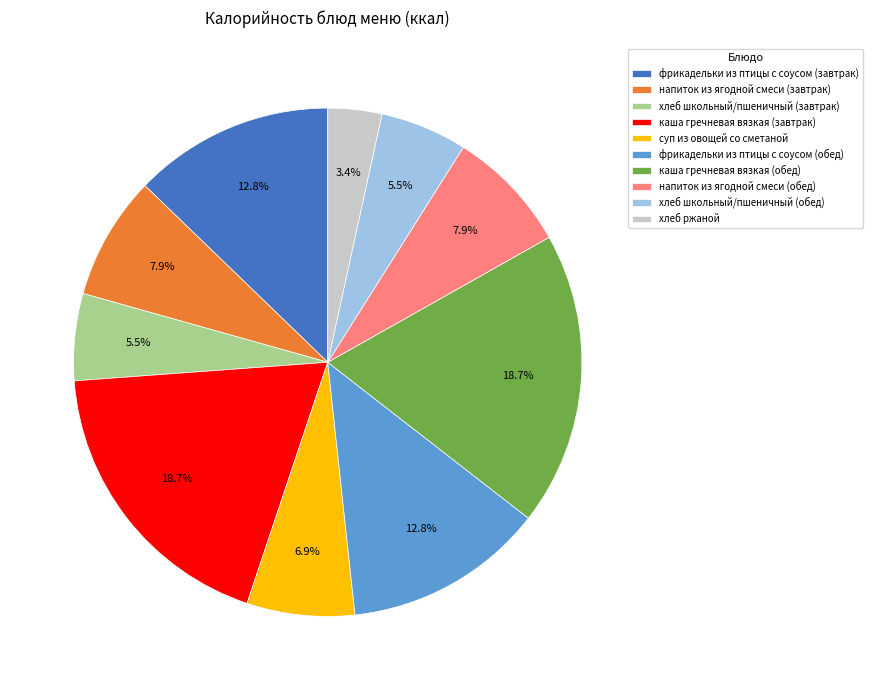

Combined, what portion of the pie is суп из овощей со сметаной and хлеб школьный/пшеничный (обед)?

12.4%